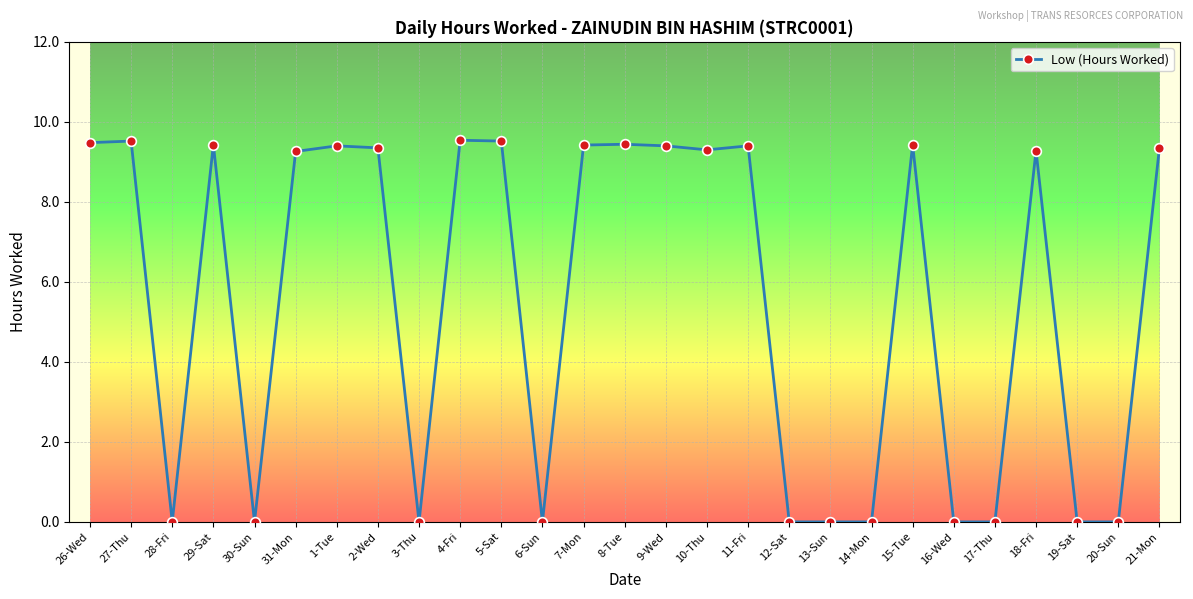

Where is the first local minimum?

28-Fri